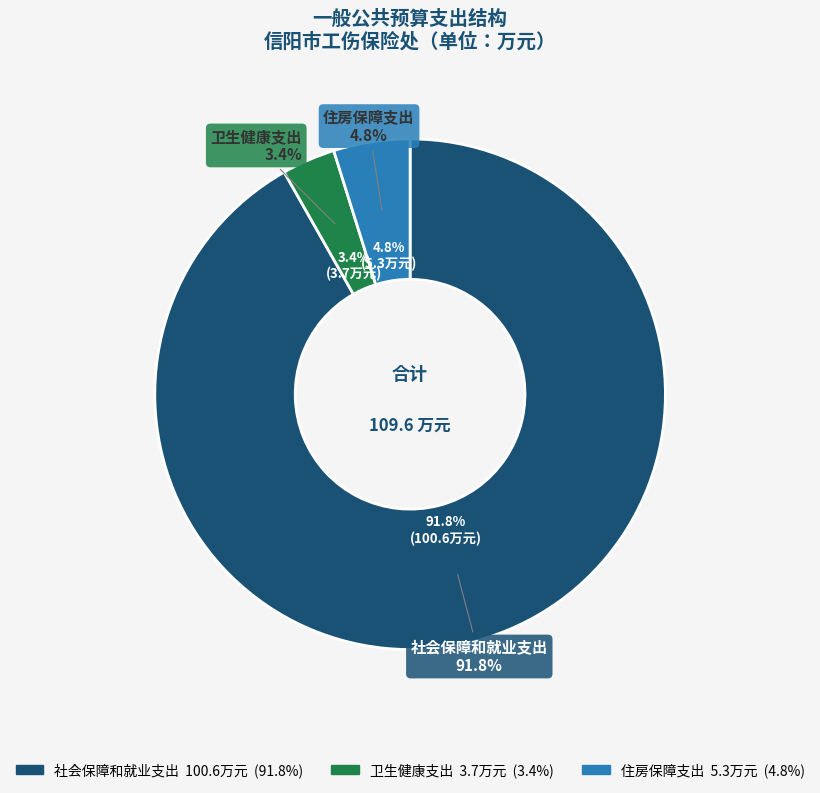

Which has a higher value, 社会保障和就业支出 or 卫生健康支出?

社会保障和就业支出